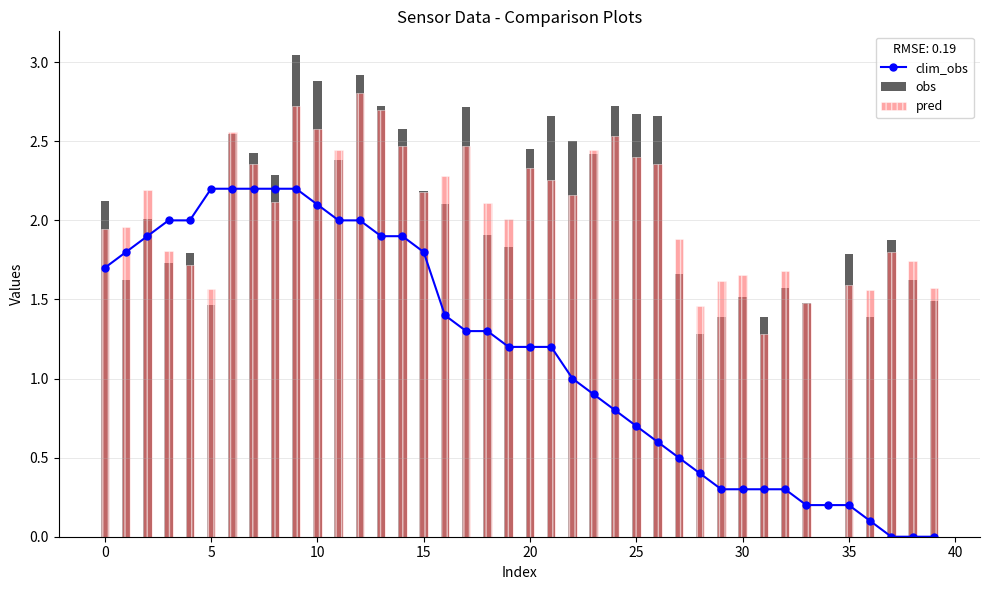

What is the maximum value for clim_obs?

2.2